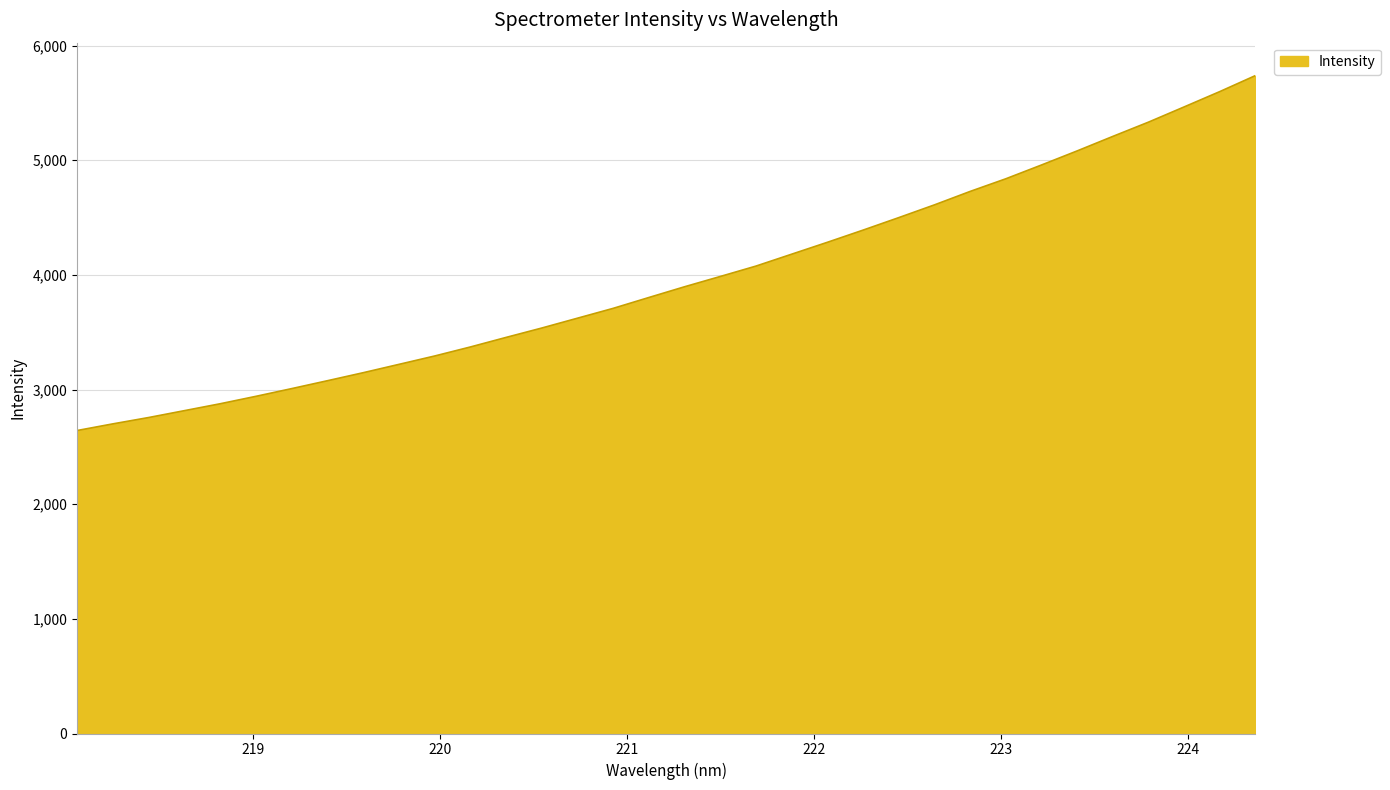

What is the difference between the maximum and minimum values?

3095.5